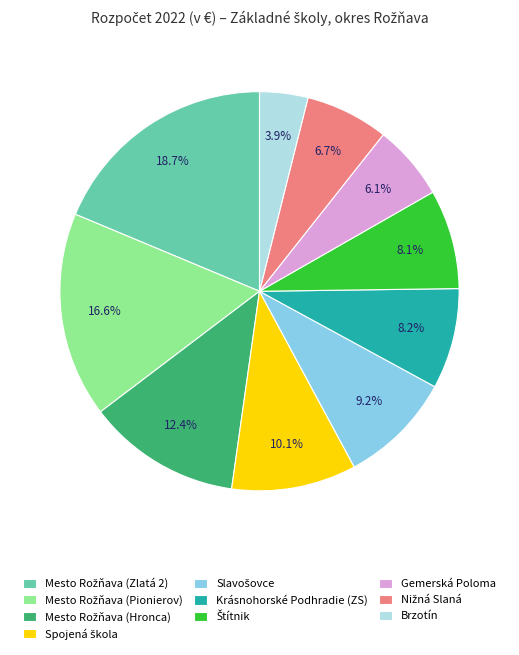

To the nearest percent, what is the average slice percentage?

10%